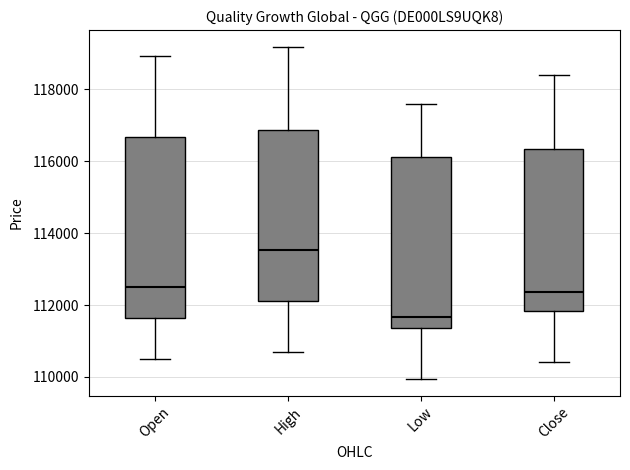

Which box is the tallest, from its lower edge to its upper edge?

Open